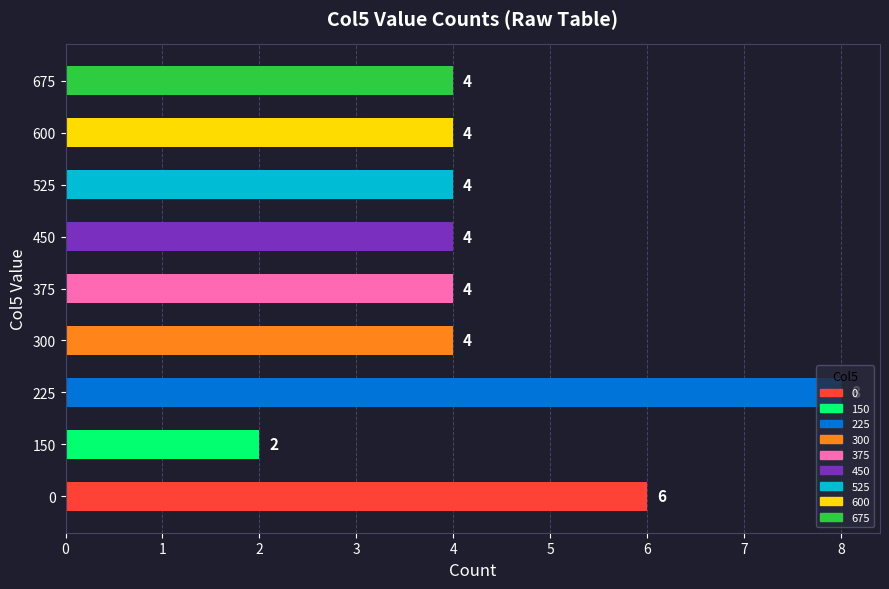

Which category has the lowest value across all series?

150